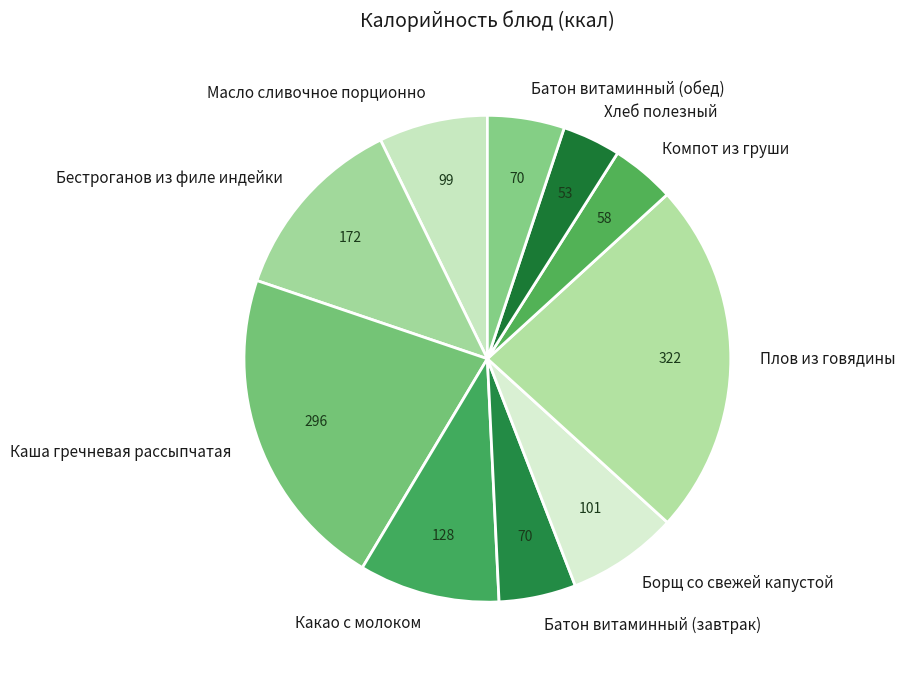

Do Каша гречневая рассыпчатая and Бестроганов из филе индейки together represent more than half of the pie?

No